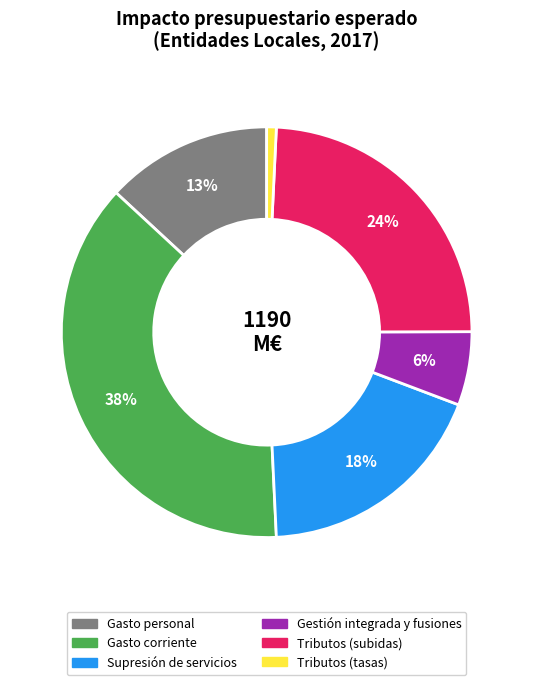

To the nearest percent, what percentage of the pie is Gasto corriente?

38%